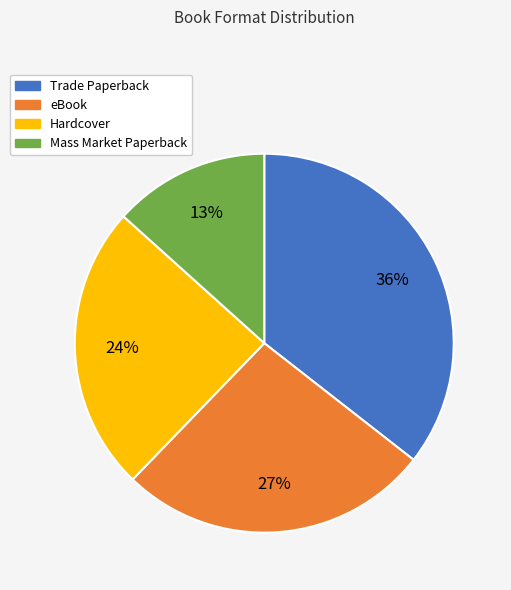

The Trade Paperback slice represents 42% of the pie. True or false?

False